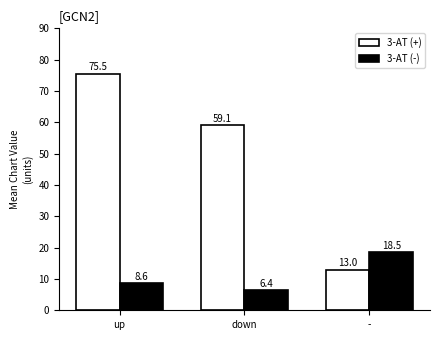

What is the difference between the maximum and minimum values in the 3-AT (+) series?

62.5